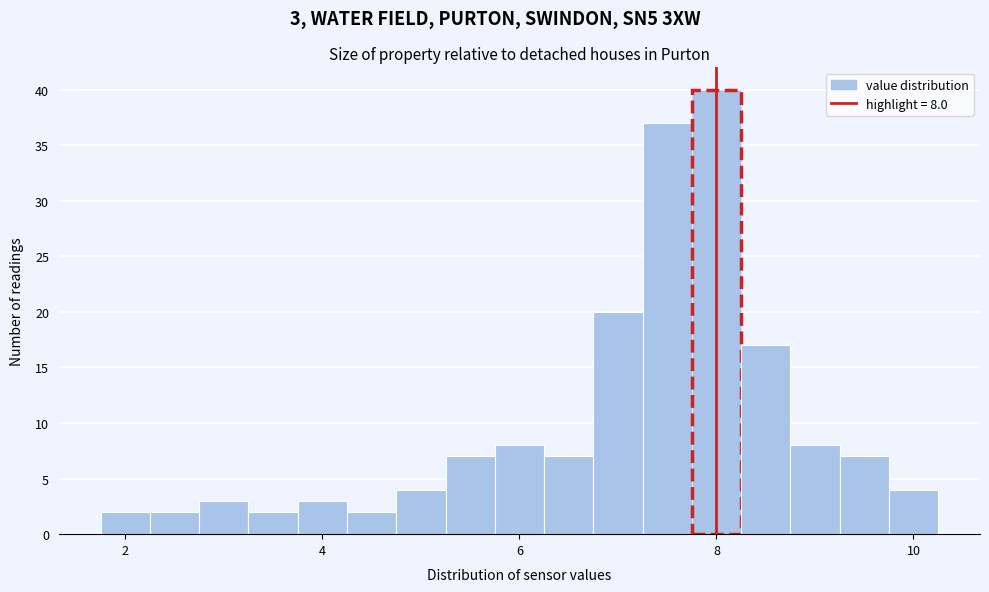

Read against the x-axis, roughly where is the centre of the tallest bar?

8.0